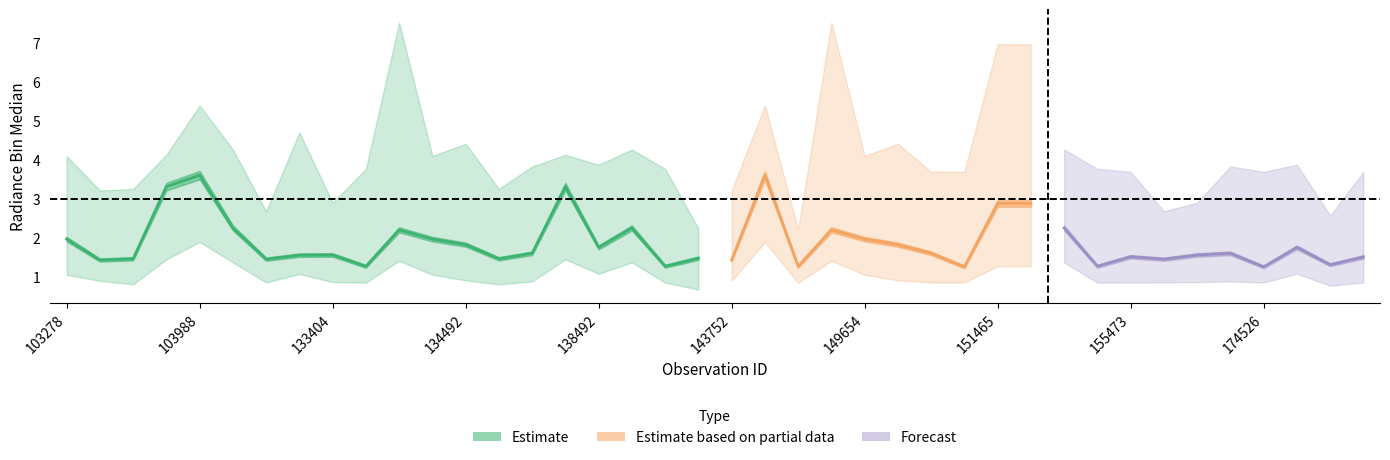

Which category has the highest value across all series?

134138